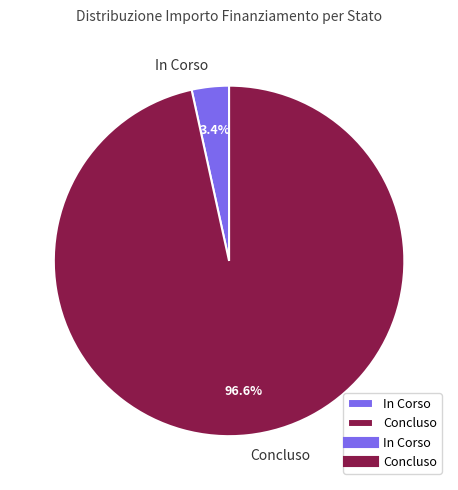

Which slice is the smallest?

In Corso